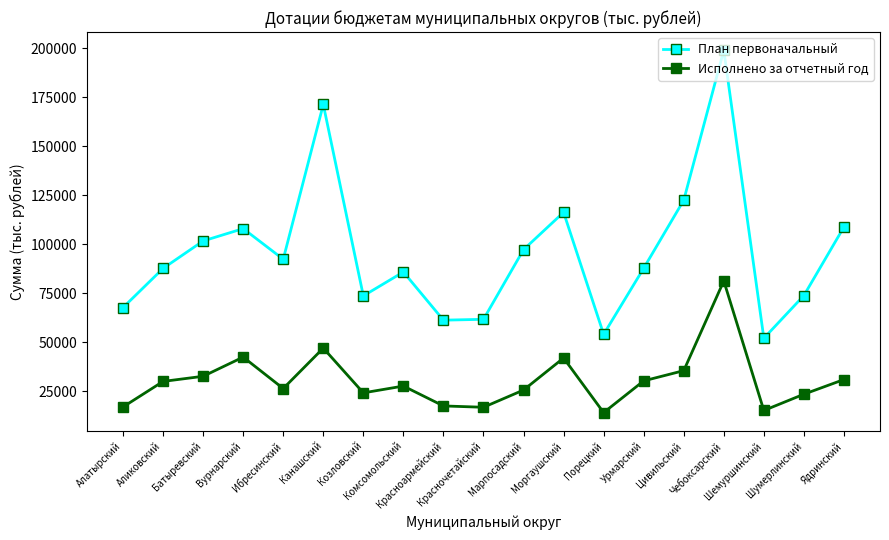

Which series has the largest range (max minus min)?

План первоначальный